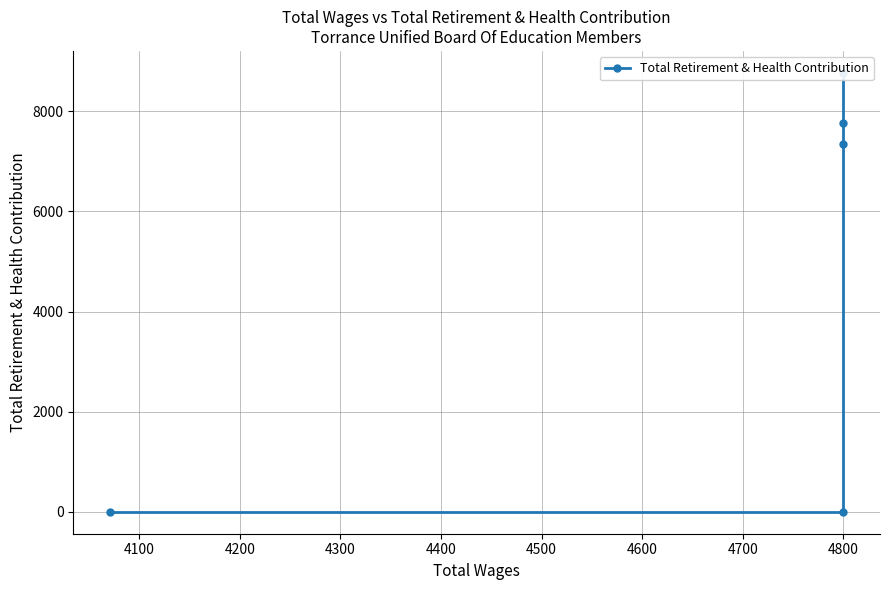

True or false: there are more than 2 points higher than both neighbors.

False